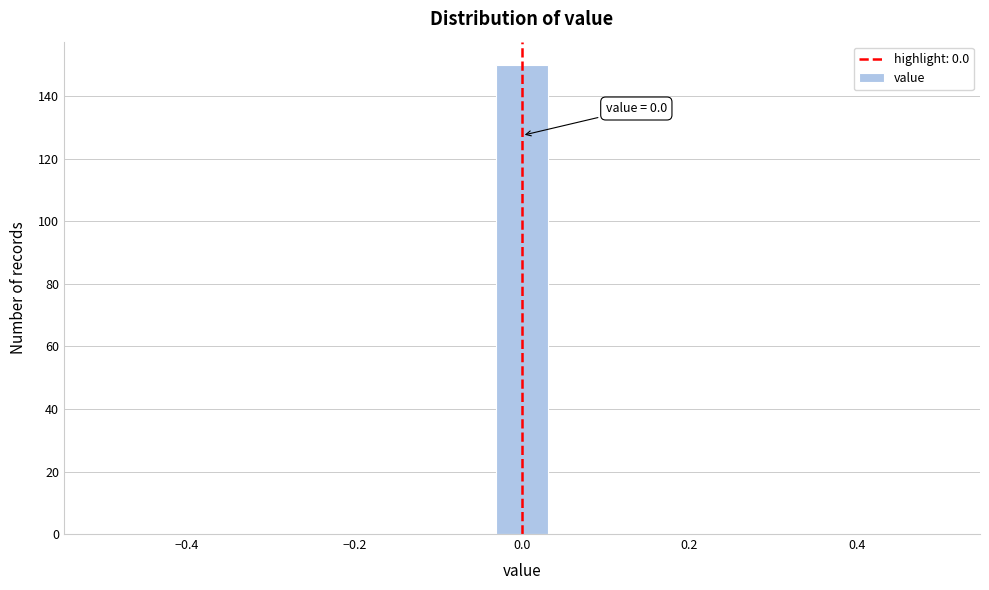

Read against the x-axis, roughly where is the centre of the tallest bar?

0.00